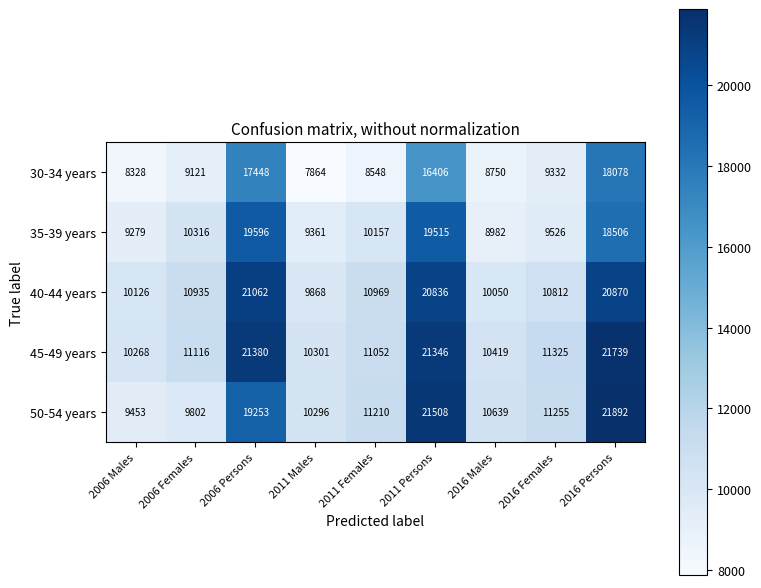

The value of 30-34 years at 2016 Persons is 18078. True or false?

True